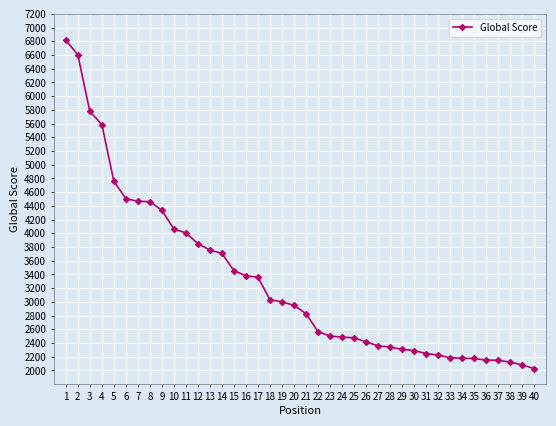

Does the chart have visible grid lines?

Yes